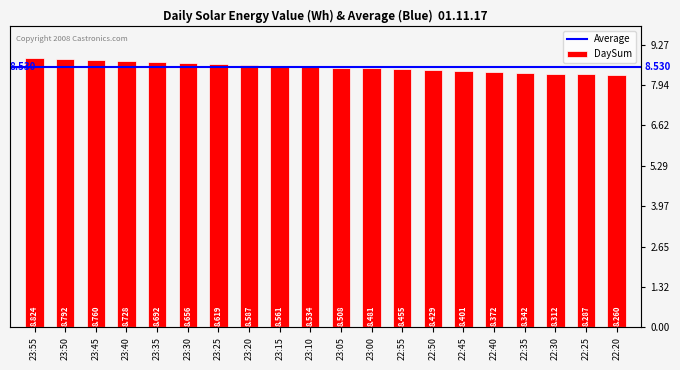

List the labels in order of value, largest first.

23:55, 23:50, 23:45, 23:40, 23:35, 23:30, 23:25, 23:20, 23:15, 23:10, 23:05, 23:00, 22:55, 22:50, 22:45, 22:40, 22:35, 22:30, 22:25, 22:20